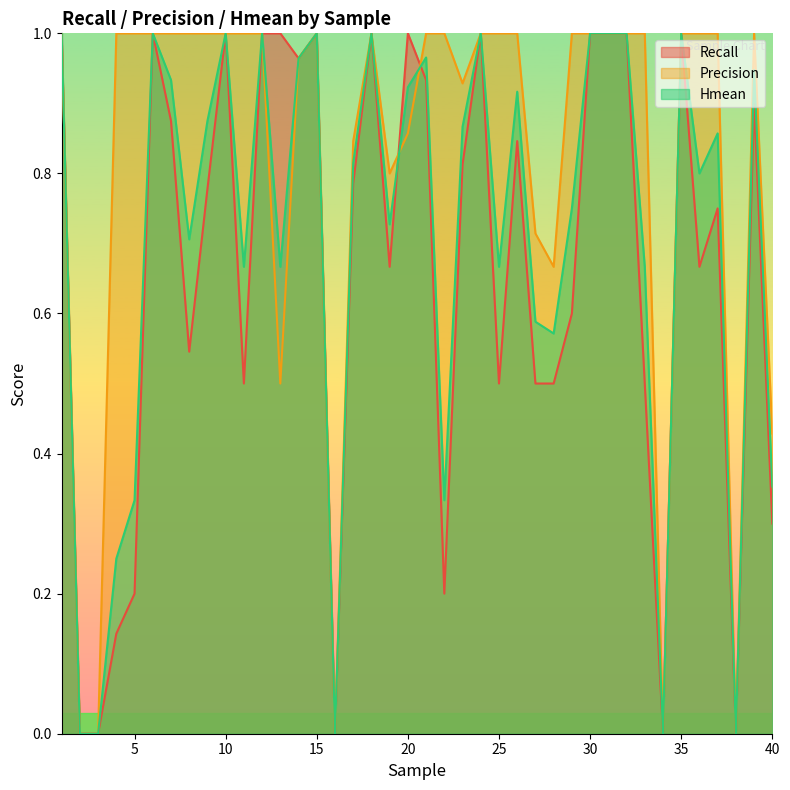

Rank the series at 5 from lowest to highest value.

Recall, Hmean, Precision